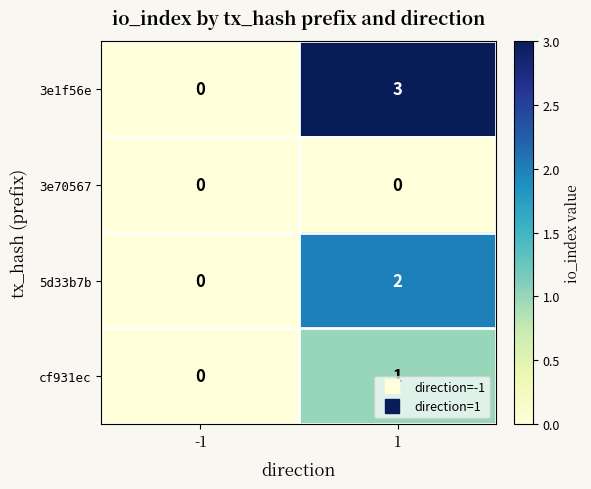

What is the spread (max minus min) of values at 1?

3